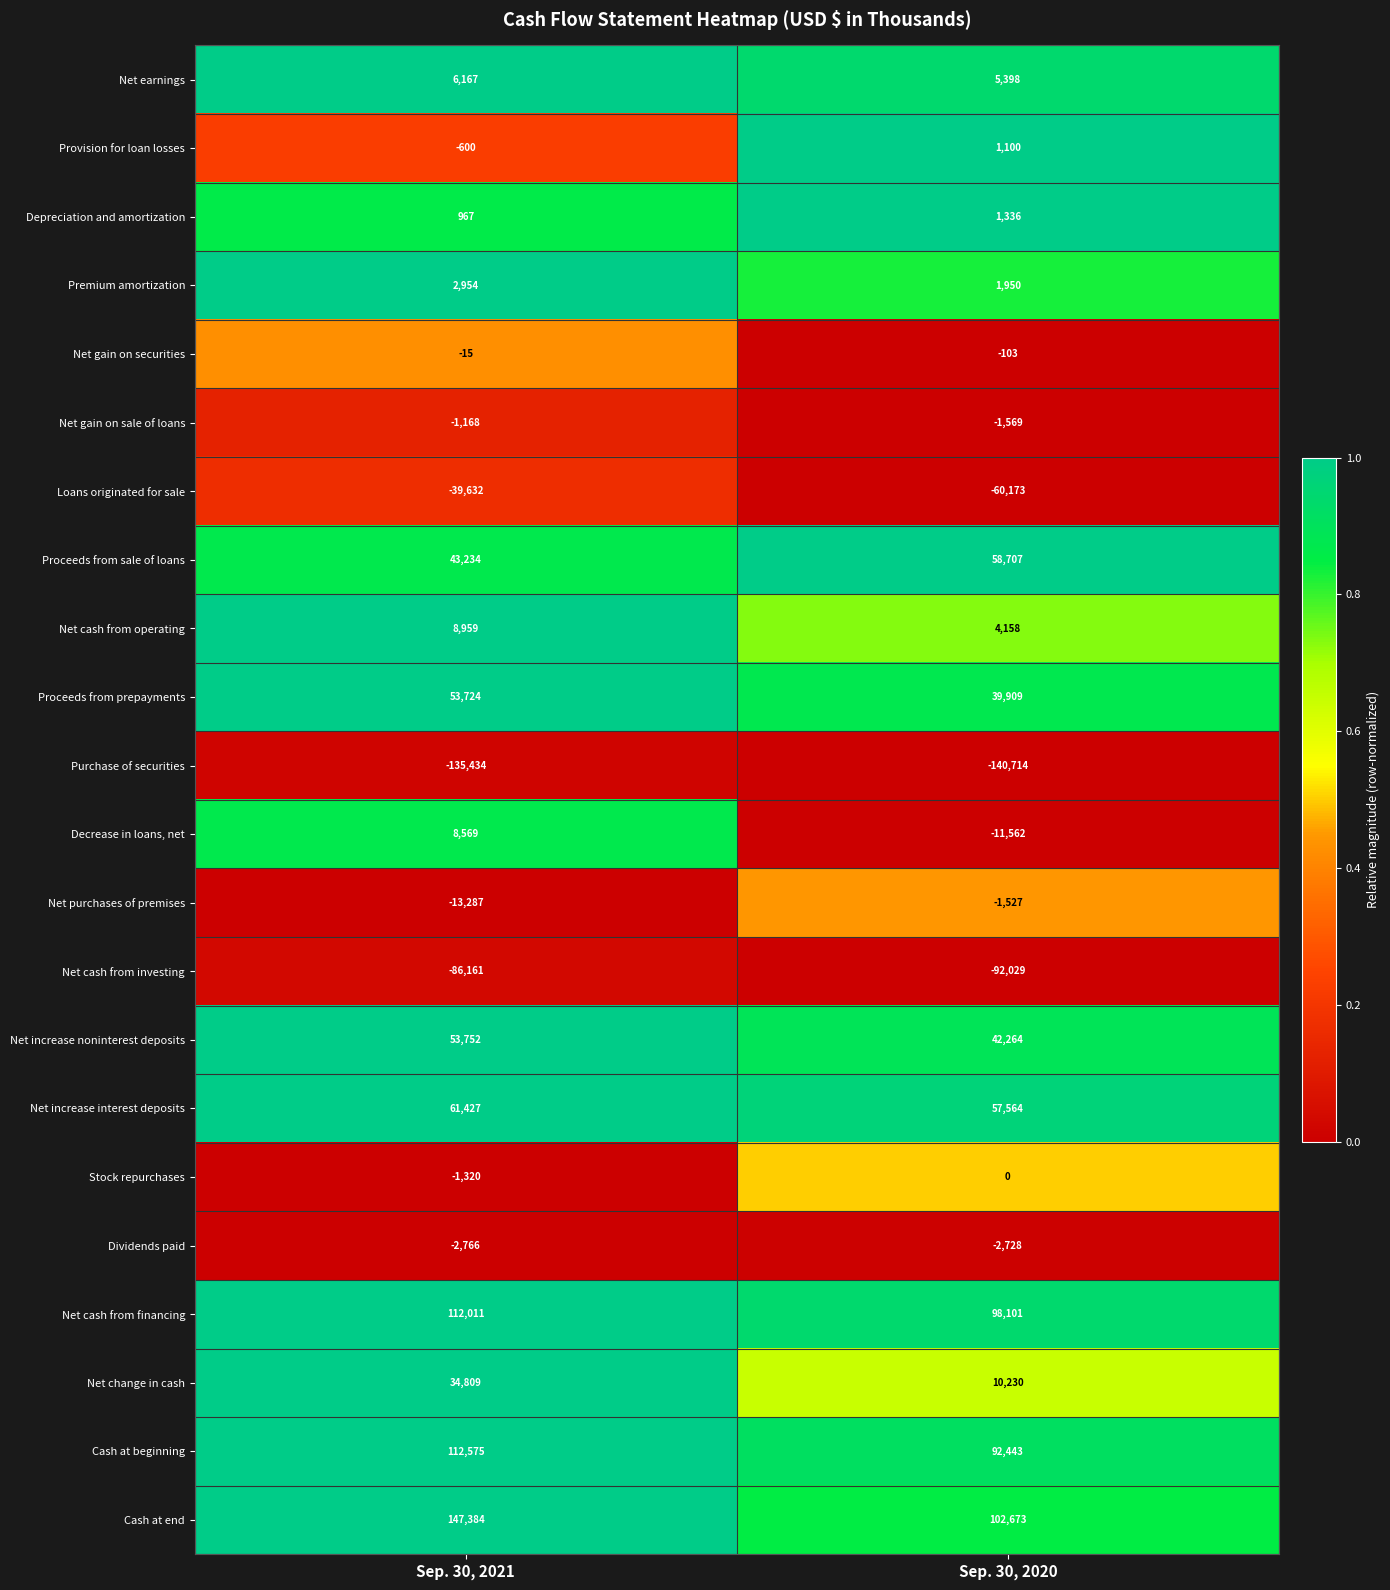

What is the sum of all Net purchases of premises values?

-14814